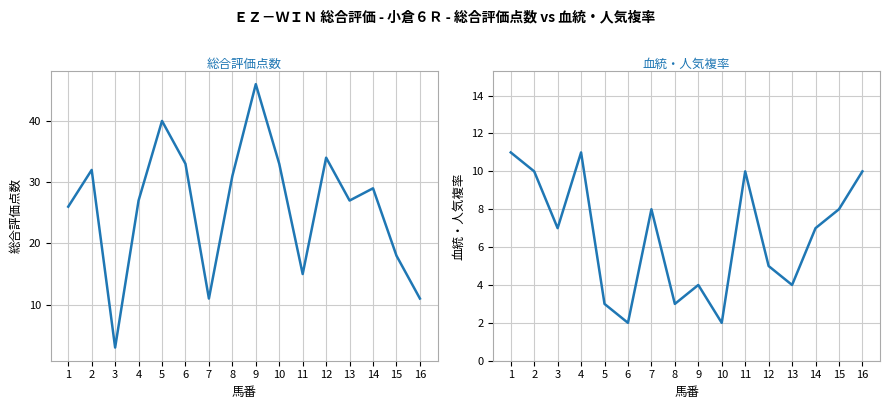

Rank the categories by 血統・人気複率 value from lowest to highest.

6, 10, 5, 8, 9, 13, 12, 3, 14, 7, 15, 2, 11, 16, 1, 4